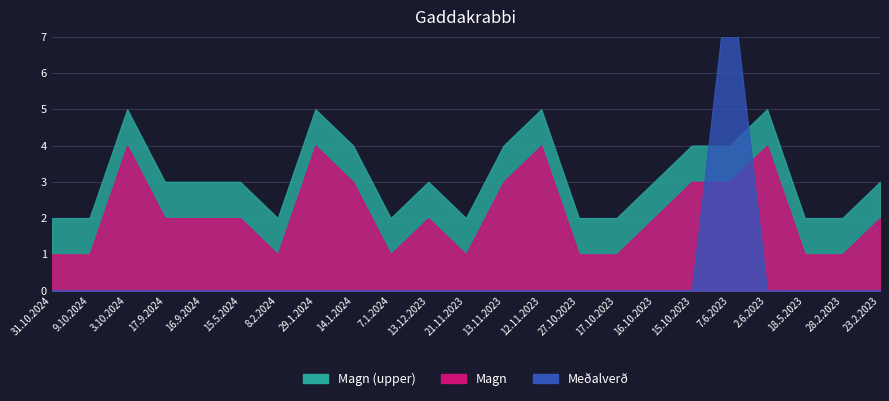

After their last crossing, which series has the higher values: Magn or Meðalverð?

Magn